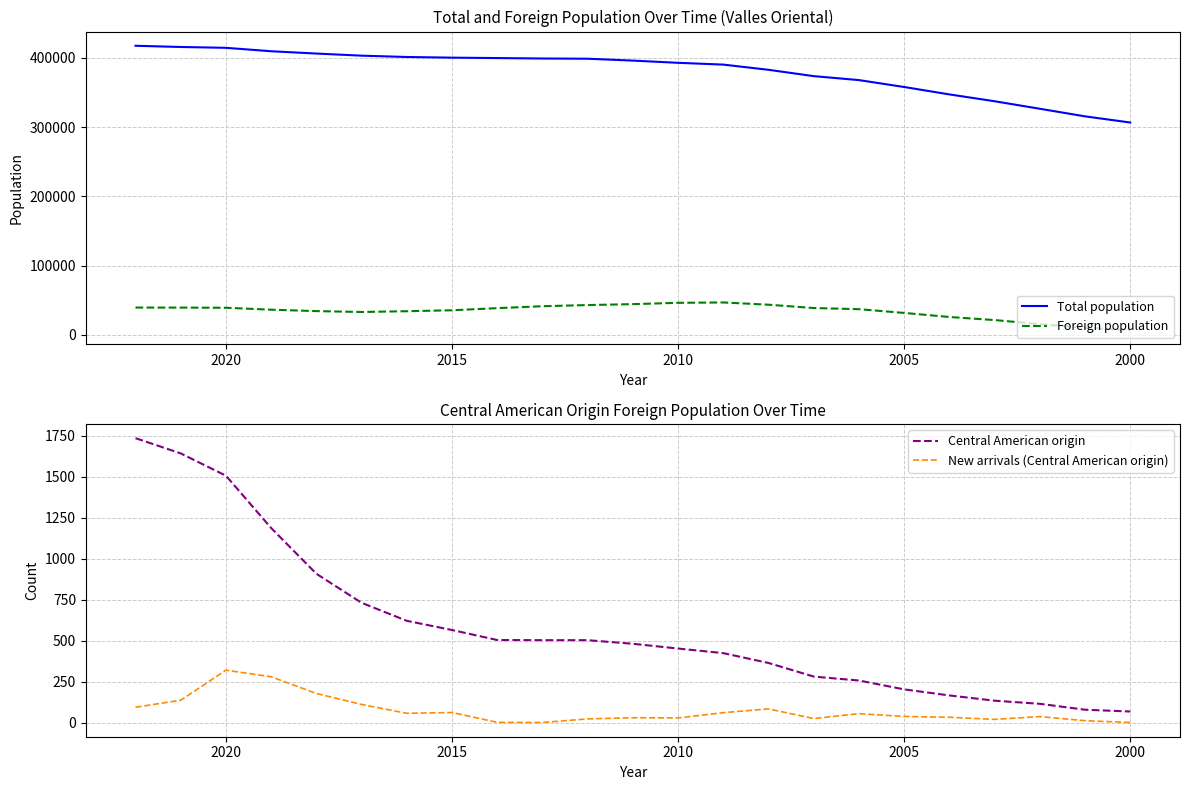

What is the sum of all Foreign population values?

781364